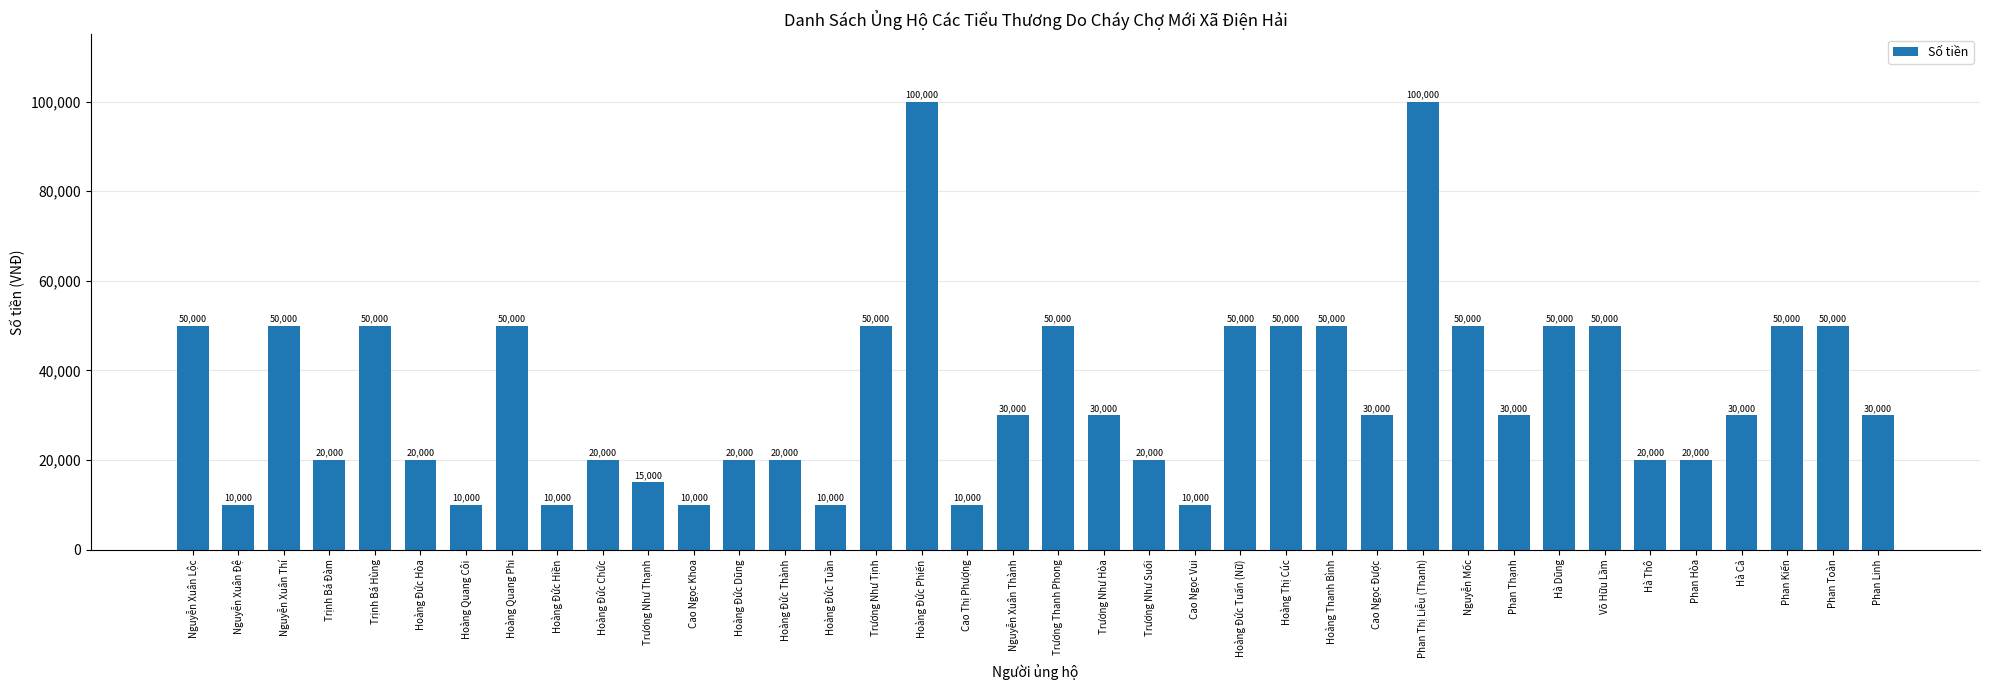

What is the greatest value displayed?

100000